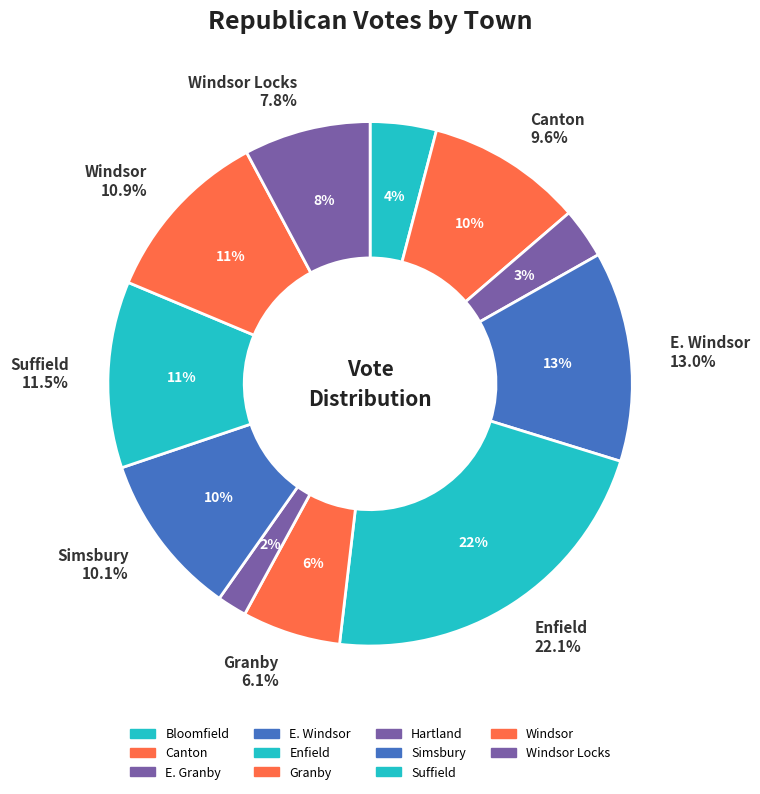

Count the number of slices in the pie.

11